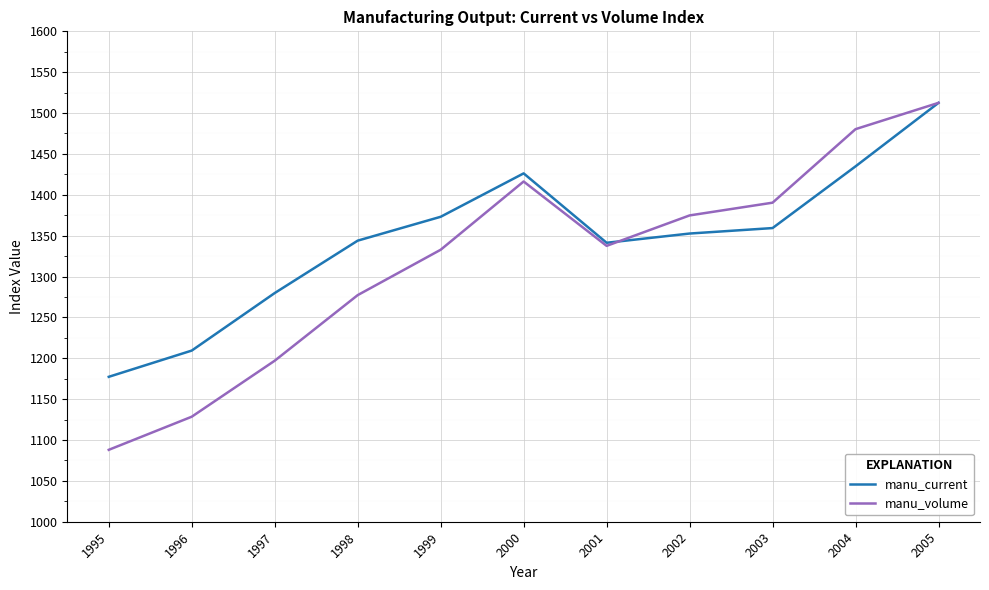

Which series has the widest spread of values?

manu_volume